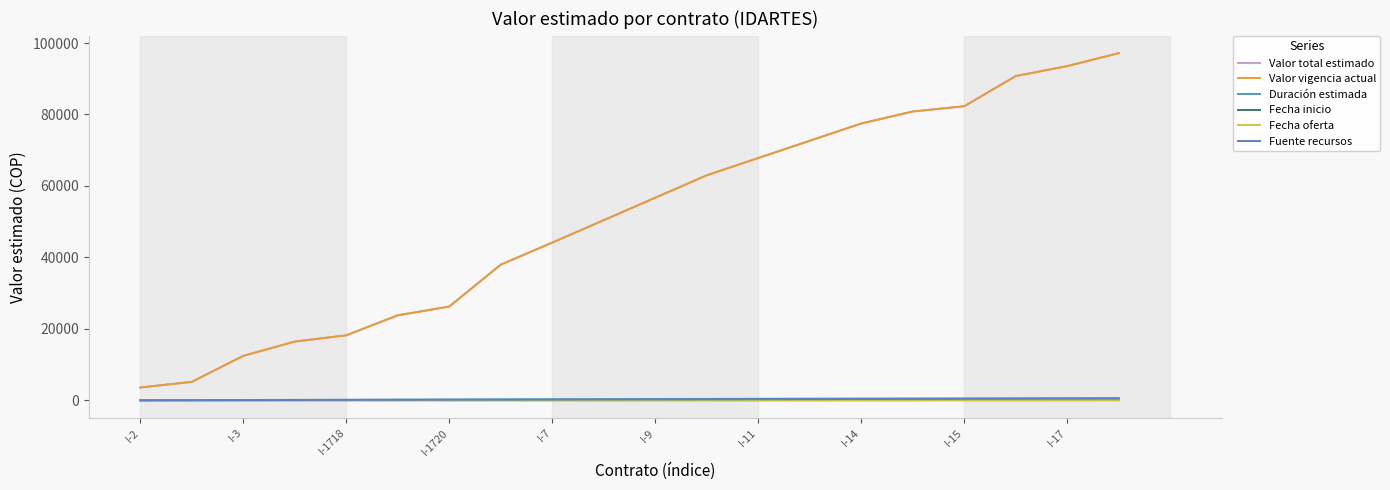

Does the chart display data point markers on the line(s)?

No